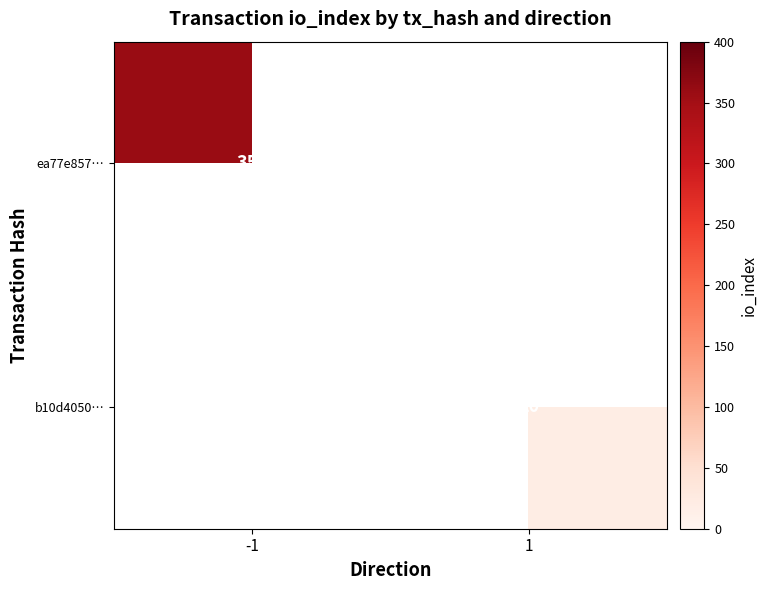

True or false: b10d4050… has a value of 20 at 1.

True